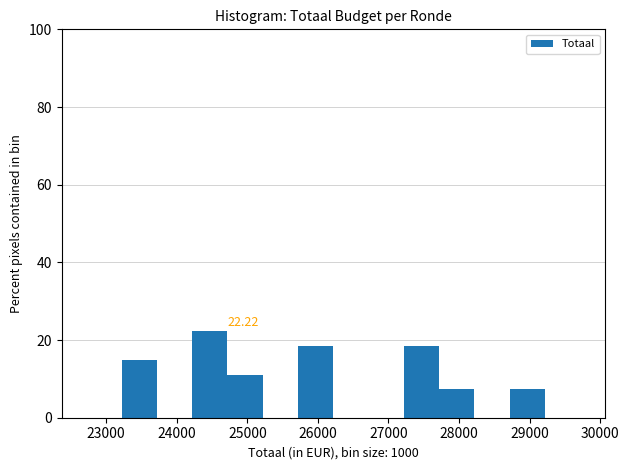

Which range on the x-axis has the tallest bar?

24200 to 24700